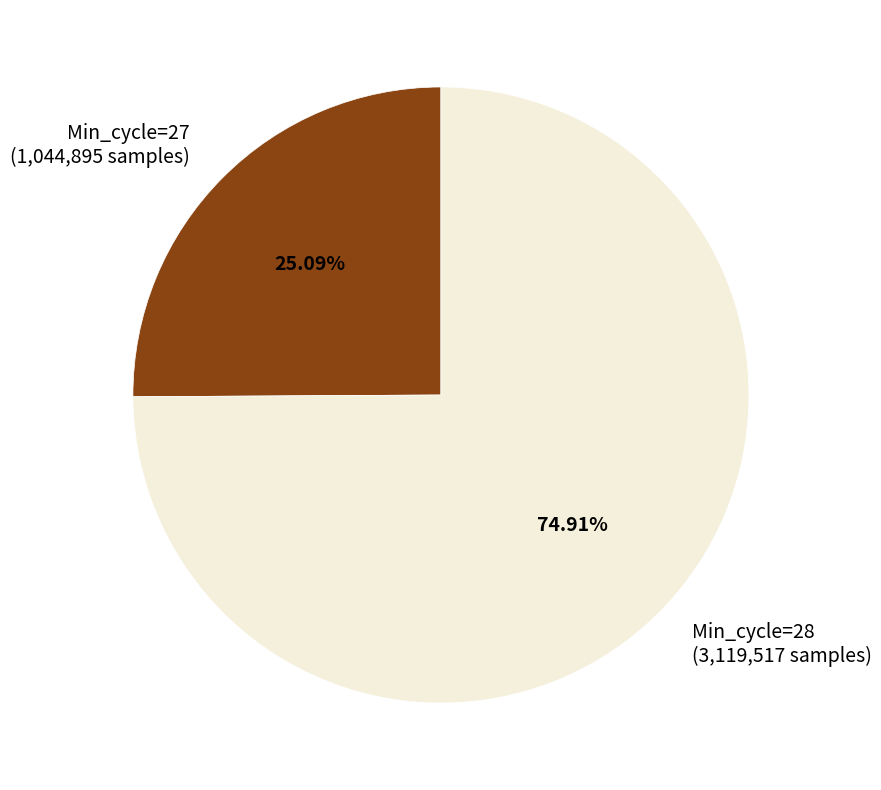

Is the sum of Min_cycle=28 (3,119,517 samples) and Min_cycle=27 (1,044,895 samples) greater than half?

Yes